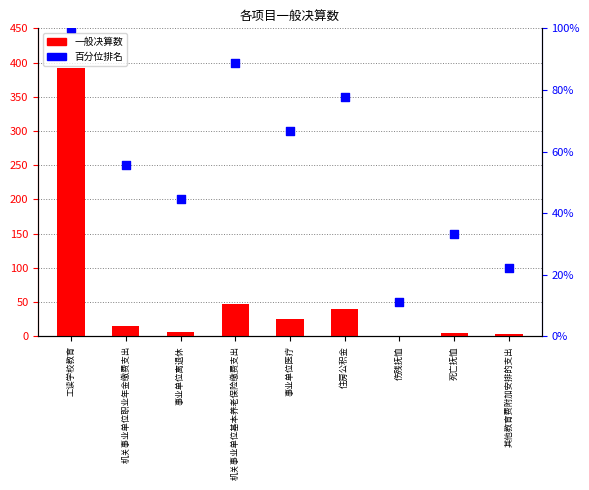

What is the total value across all series at 机关事业单位基本养老保险缴费支出?

136.5